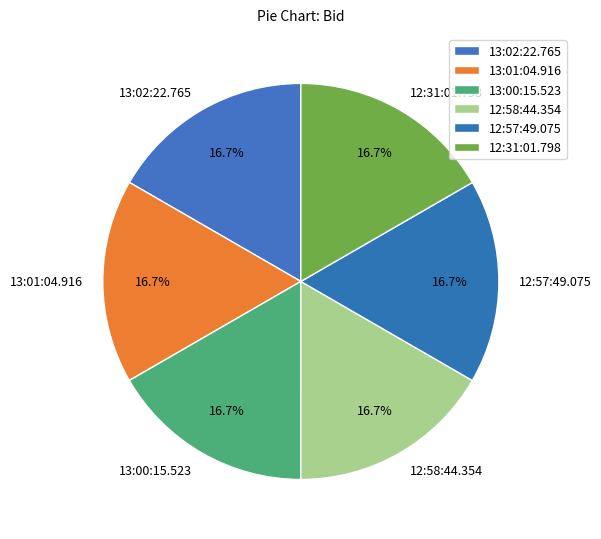

Does 12:58:44.354 represent more than half of the total?

No